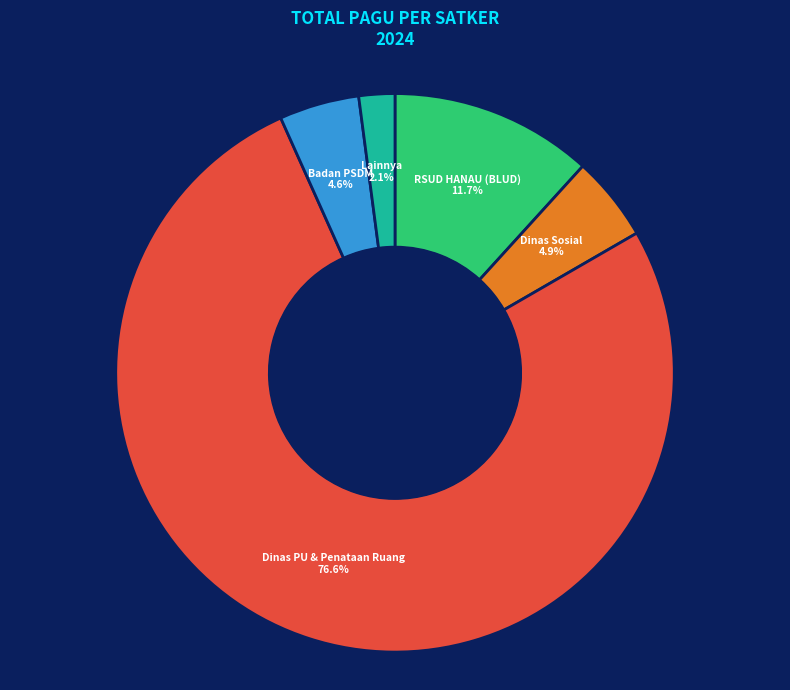

Count the number of slices in the pie.

5